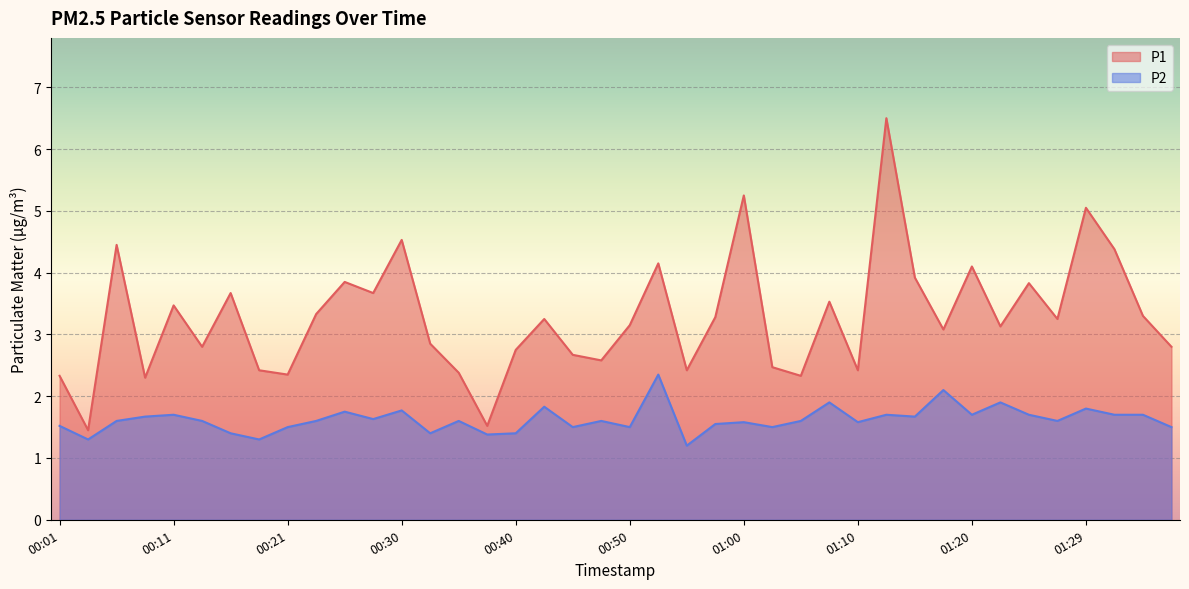

What is the difference between the maximum and minimum values in the P1 series?

5.0